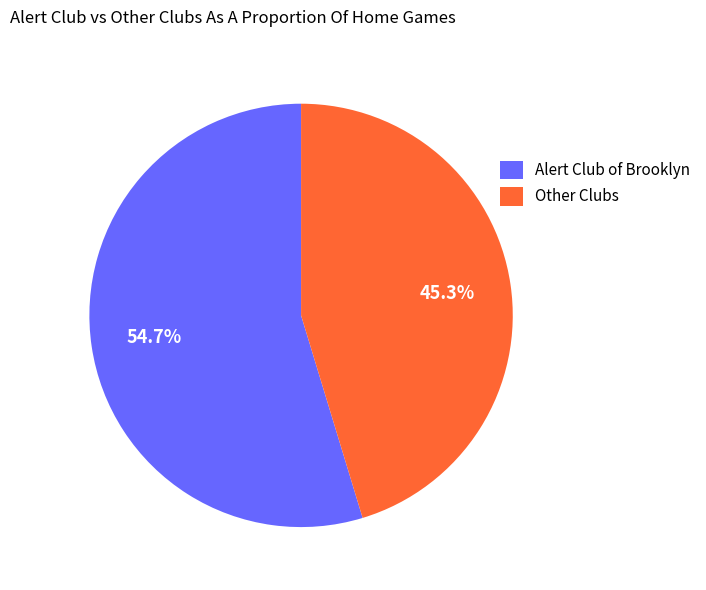

Rank the categories by value from highest to lowest.

Alert Club of Brooklyn, Other Clubs